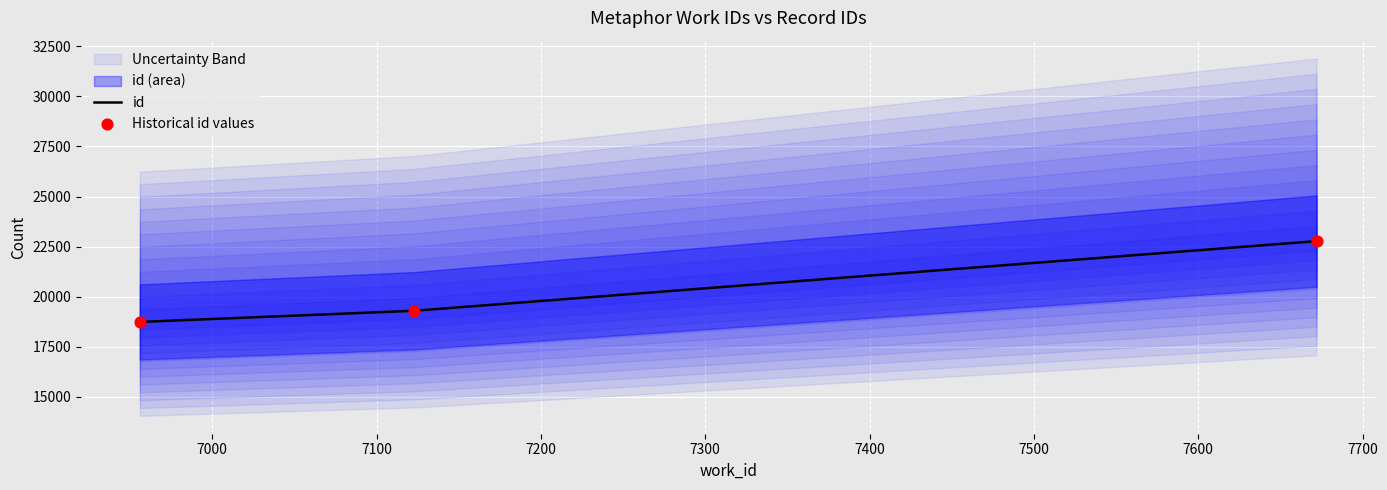

Which series has the largest total across all categories?

id